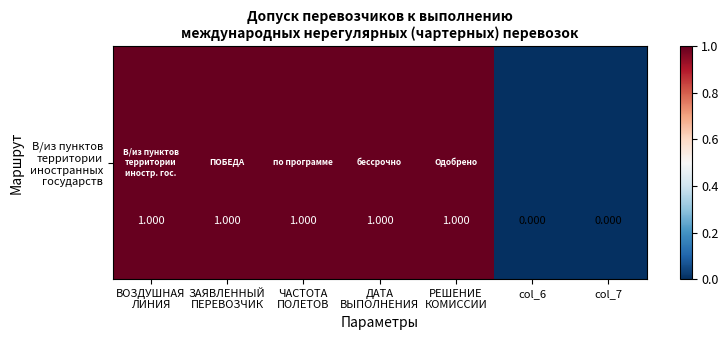

Where is the data nearest to the value 0?

col_6